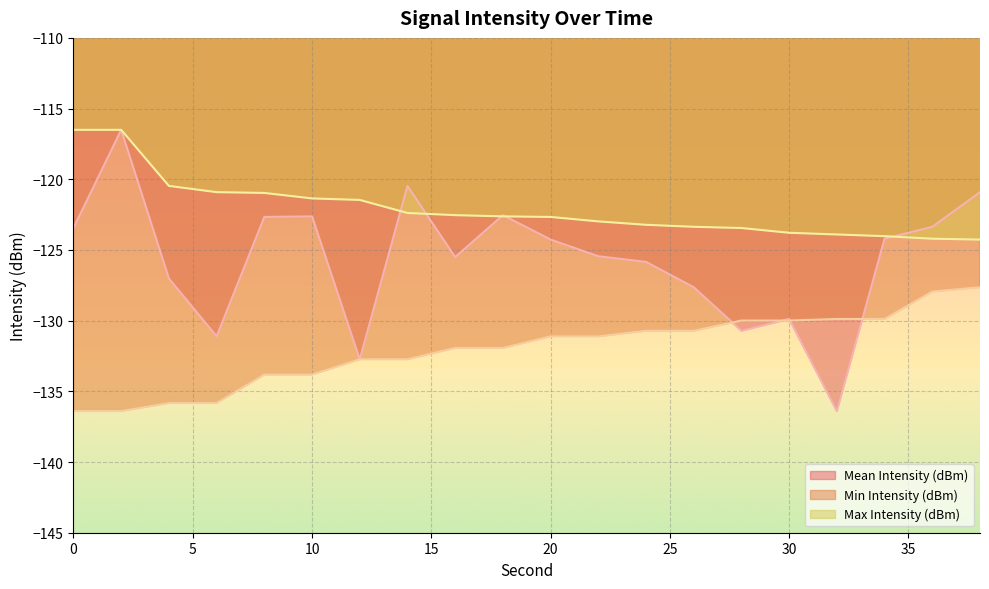

Reading left to right, extract all data points from this chart.

Mean Intensity (dBm): 0=-123.4	2=-116.5	4=-127.0	6=-131.1	8=-122.7	10=-122.6	12=-132.7	14=-120.5	16=-125.5	18=-122.5	20=-124.3	22=-125.4	24=-125.8	26=-127.6	28=-130.7	30=-129.9	32=-136.4	34=-124.2	36=-123.4	38=-120.9
Min Intensity (dBm): 0=-136.4	2=-136.4	4=-135.8	6=-135.8	8=-133.8	10=-133.8	12=-132.7	14=-132.7	16=-131.9	18=-131.9	20=-131.1	22=-131.1	24=-130.7	26=-130.7	28=-130.0	30=-130.0	32=-129.9	34=-129.9	36=-127.9	38=-127.6
Max Intensity (dBm): 0=-116.5	2=-116.5	4=-120.5	6=-120.9	8=-121.0	10=-121.4	12=-121.5	14=-122.4	16=-122.5	18=-122.6	20=-122.7	22=-123.0	24=-123.2	26=-123.4	28=-123.4	30=-123.8	32=-123.9	34=-124.0	36=-124.2	38=-124.3